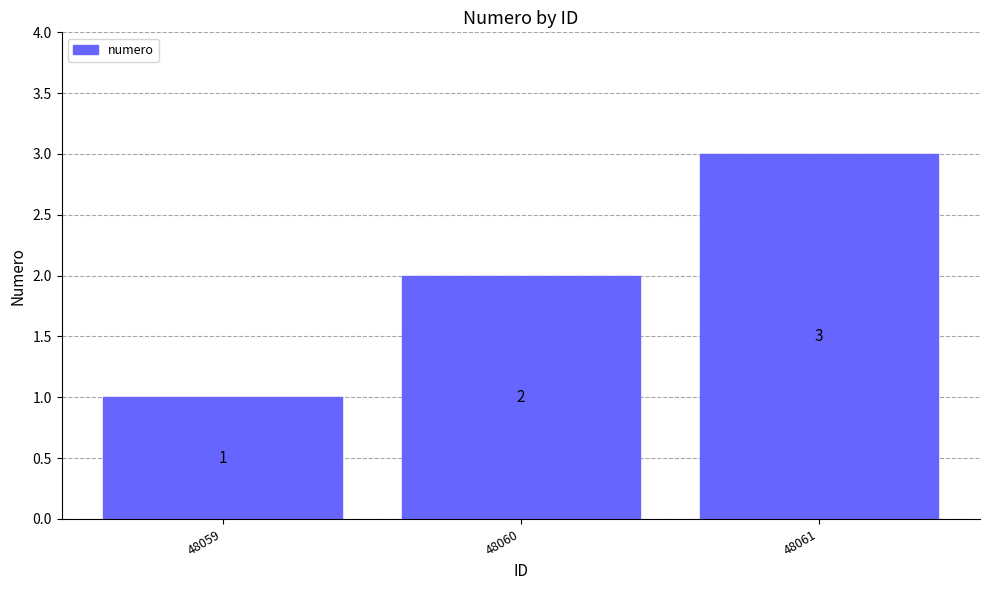

What is the value of the 2nd bar from the left?

2